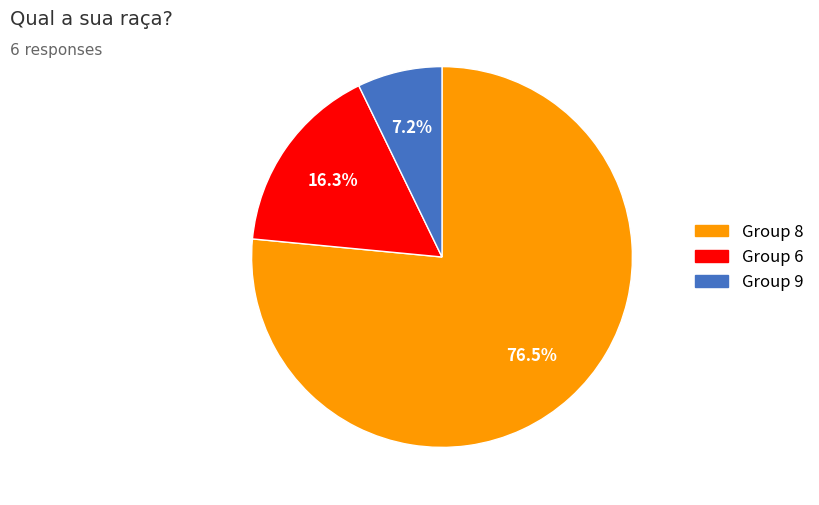

Is there a majority slice in this chart?

Yes